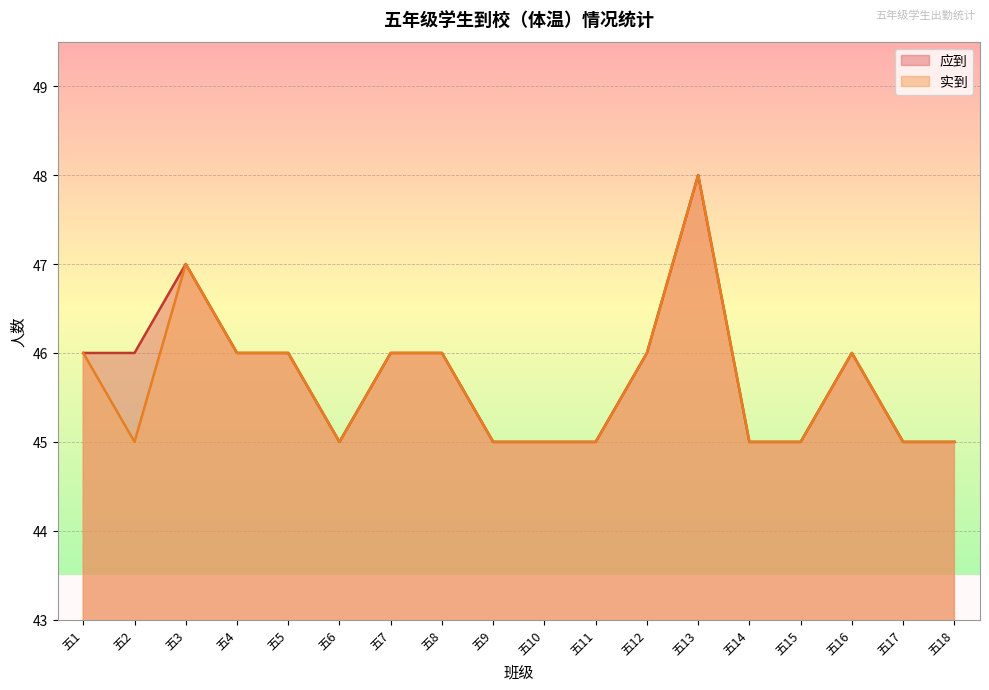

What is the greatest value displayed?

48